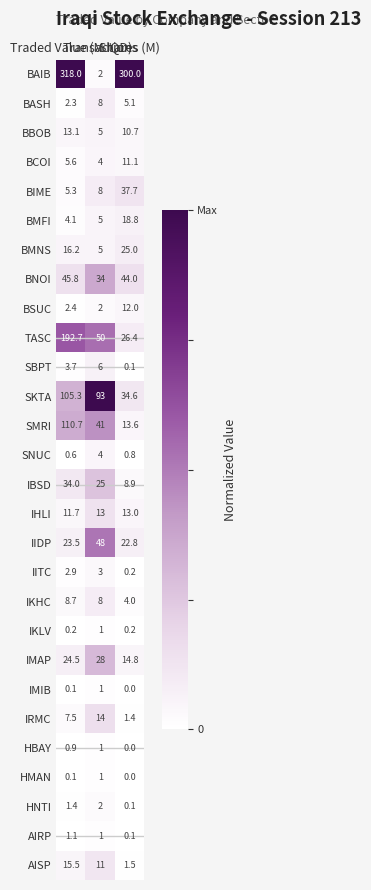

At how many categories does at least one series exceed 57?

3